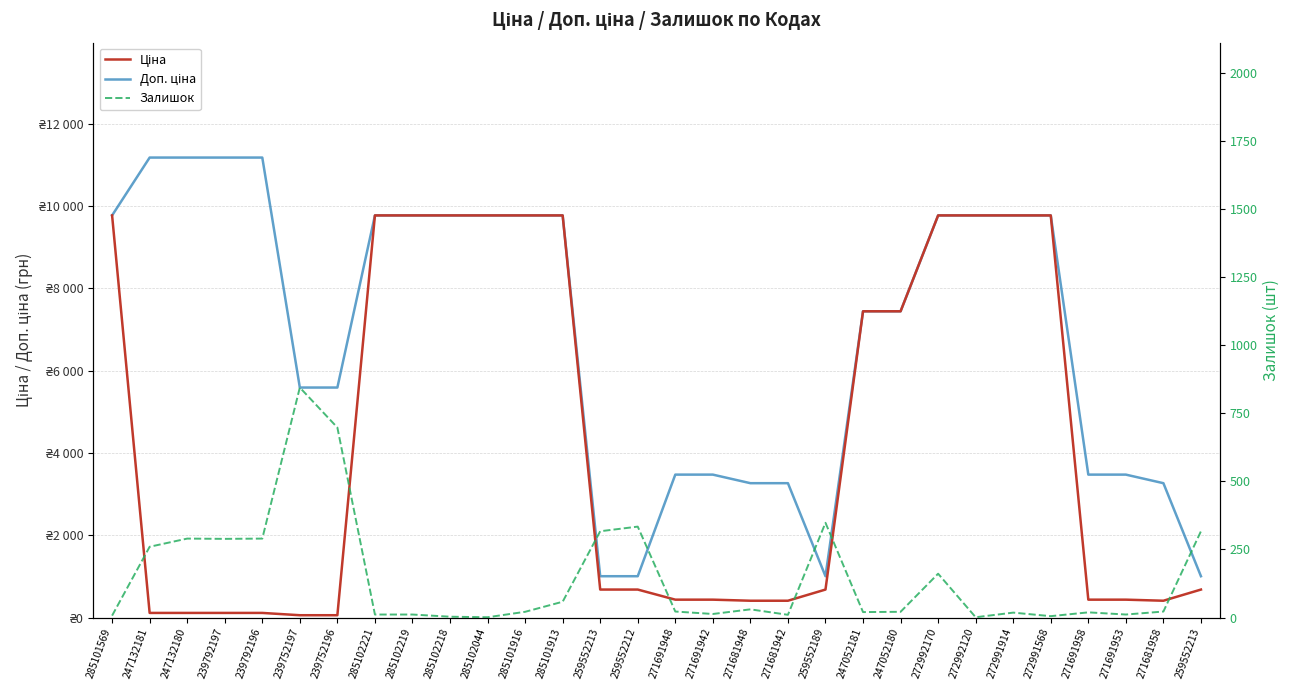

Between 271691948 and 271691942, which series saw the biggest shift?

Залишок